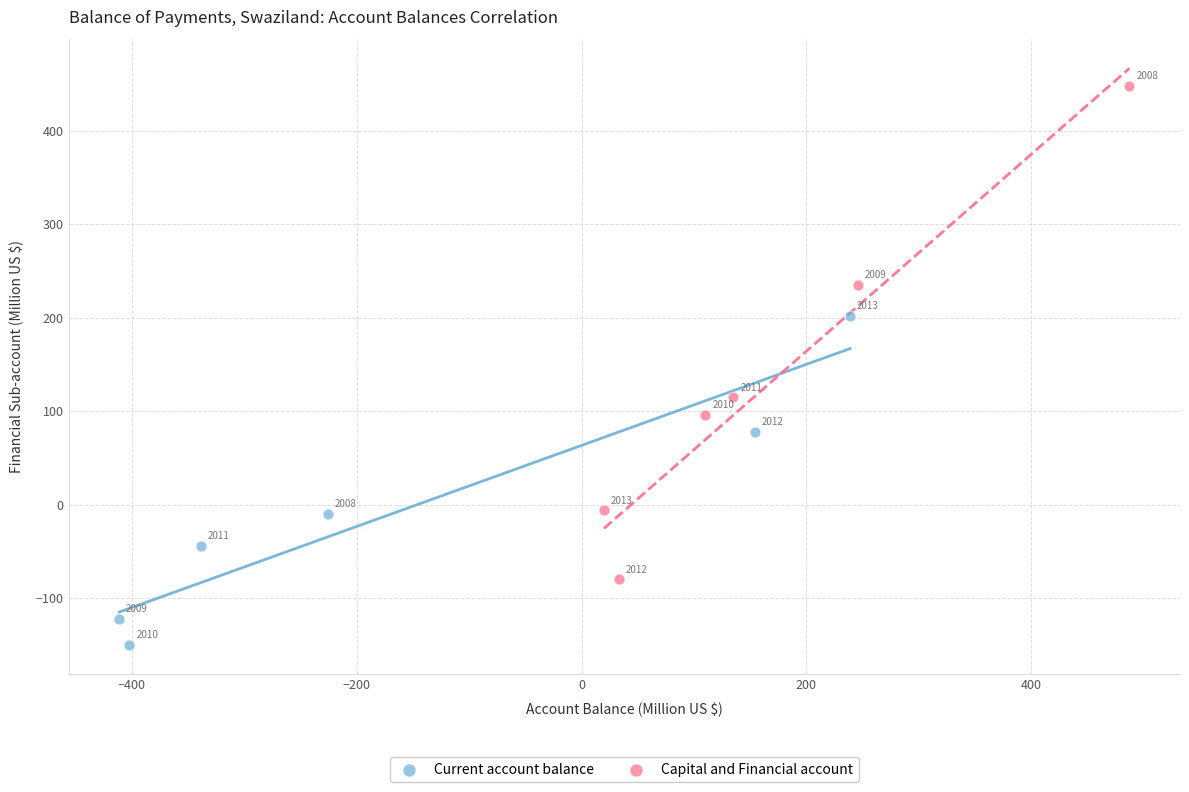

Which series has the largest Y range (max minus min)?

Capital and Financial account